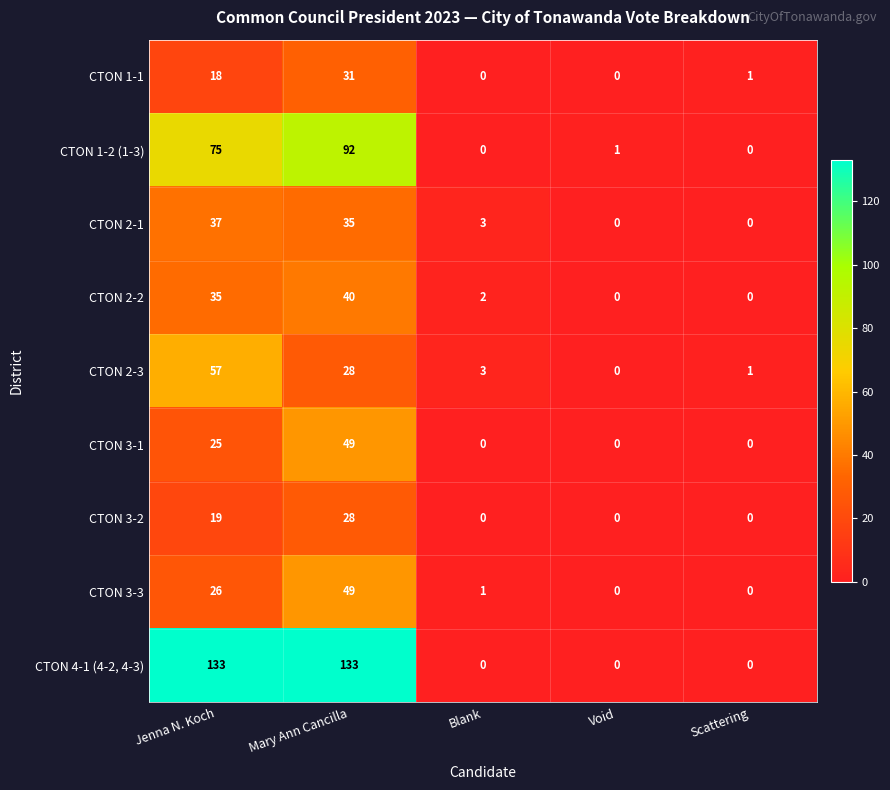

Where does the CTON 2-3 series first go above 3?

Jenna N. Koch